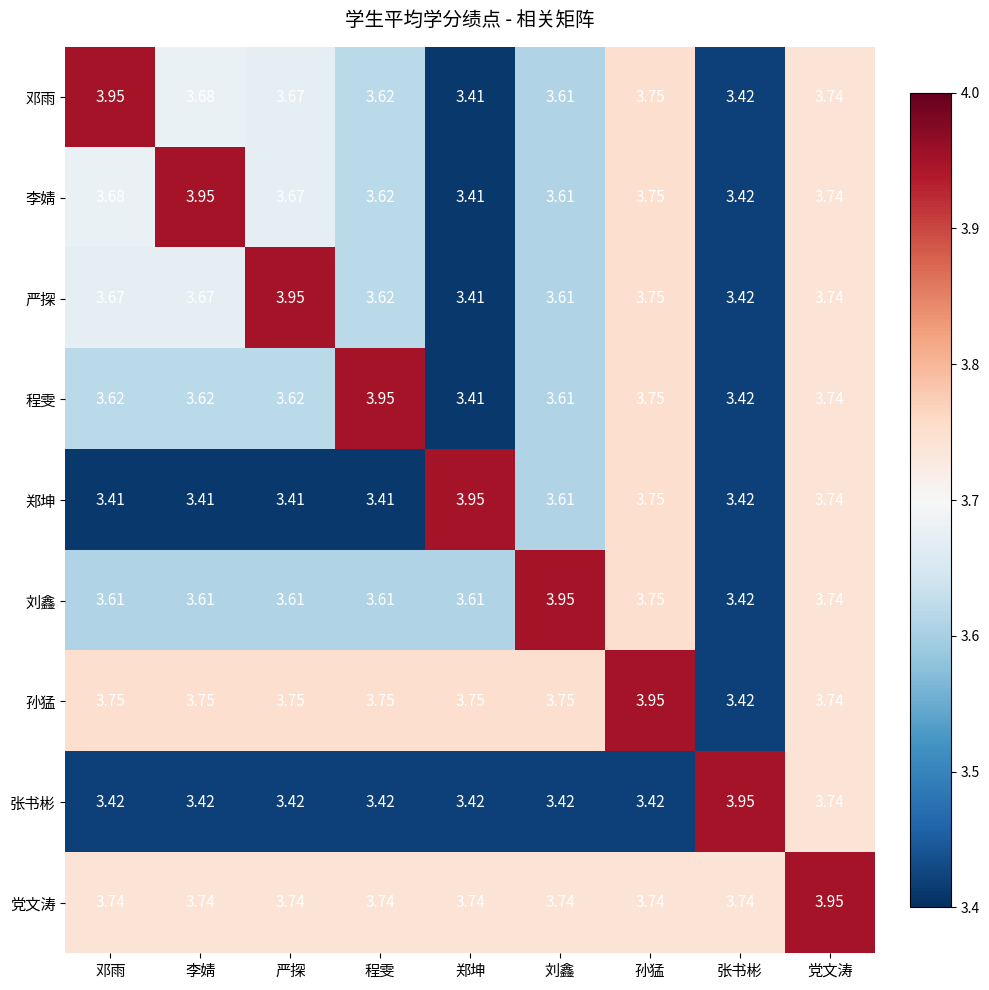

At which label does 邓雨 reach its peak?

邓雨